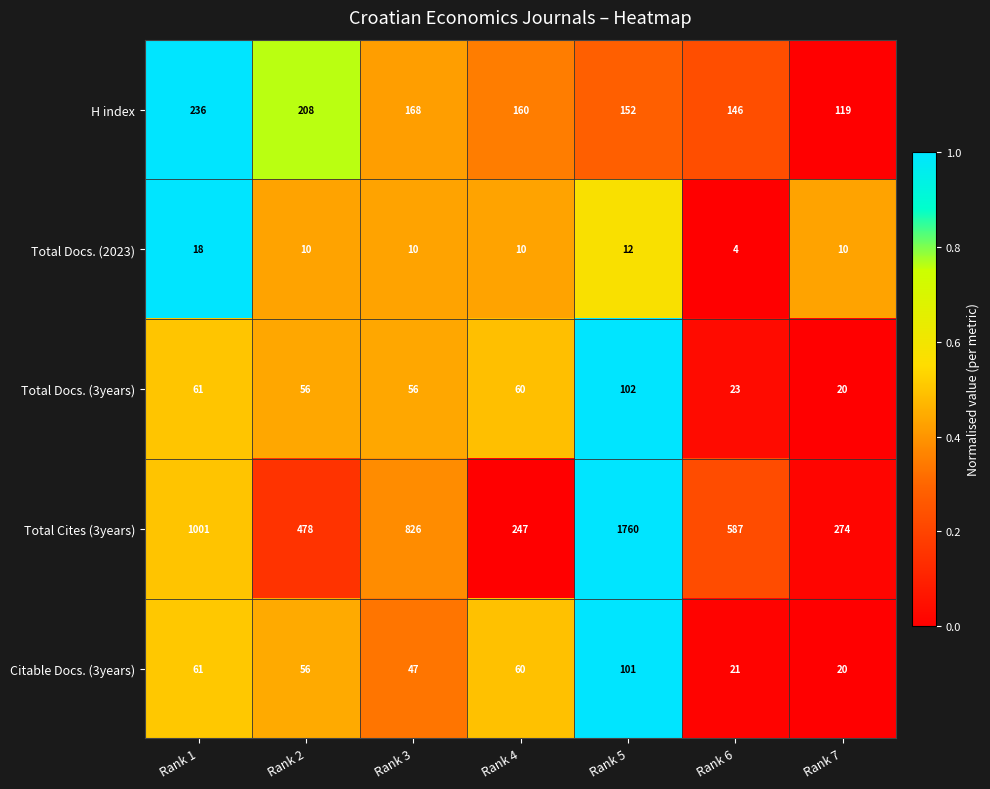

How many Total Docs. (2023) values are between 10 and 12?

5